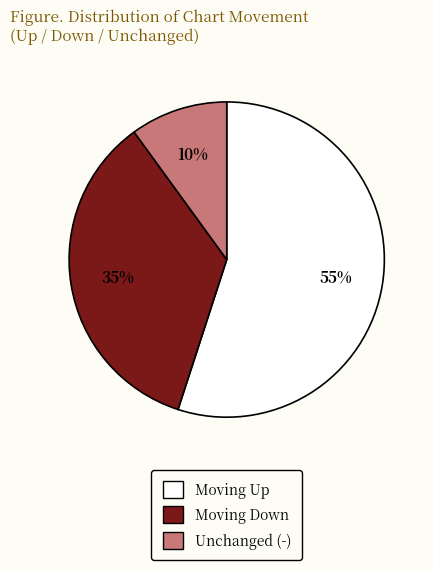

To the nearest percent, what is the difference between the largest and smallest slice percentages?

45%